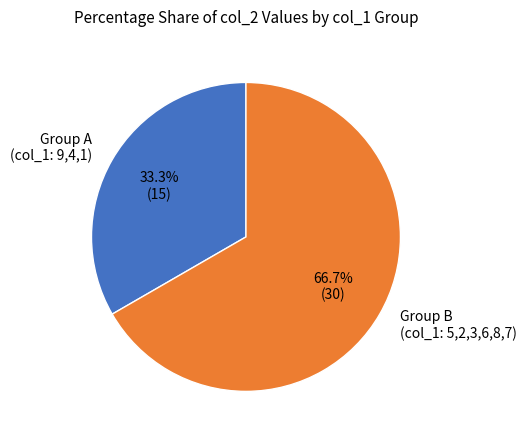

Which slice is the largest?

Group B (col_1: 5,2,3,6,8,7)